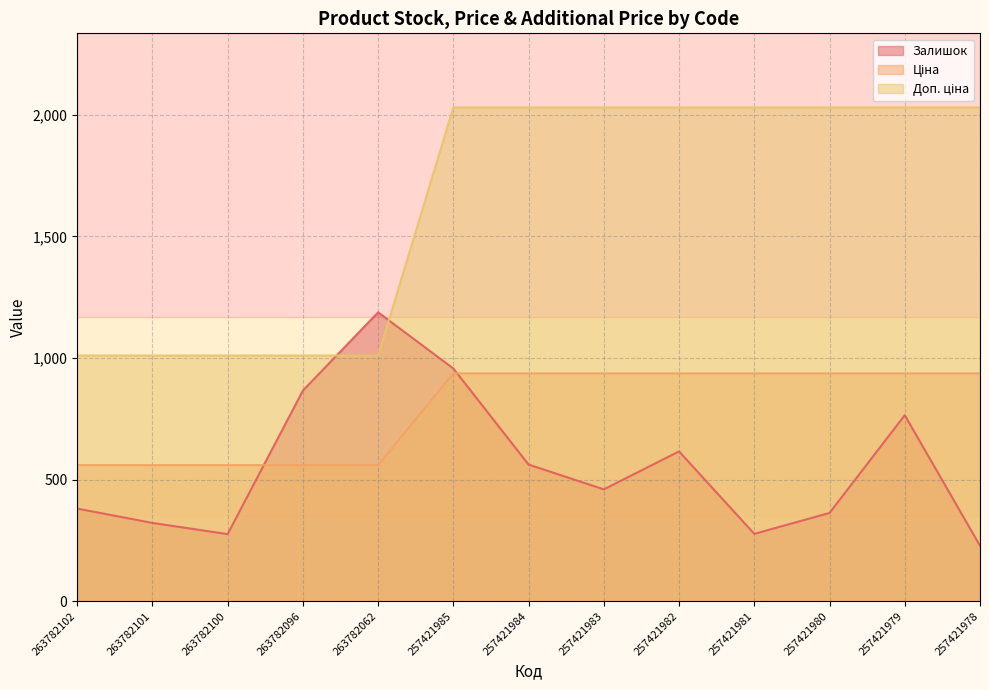

Where does the Доп. ціна series first go above 2030?

257421985